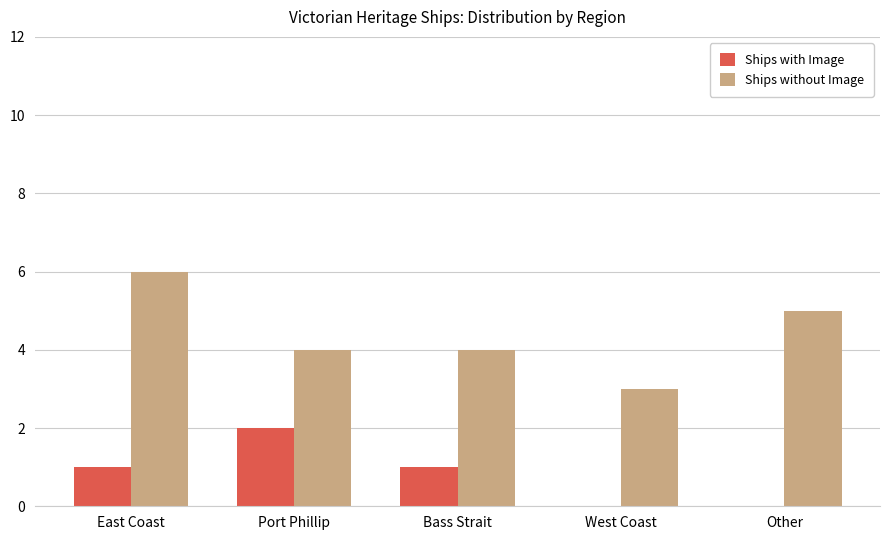

Is the value of Ships without Image at East Coast greater than the value of Ships with Image at West Coast?

Yes